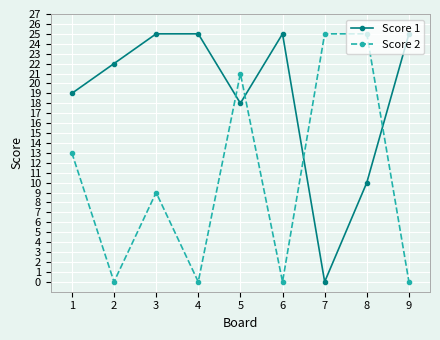

At which category does Score 2 reach its first local peak?

3